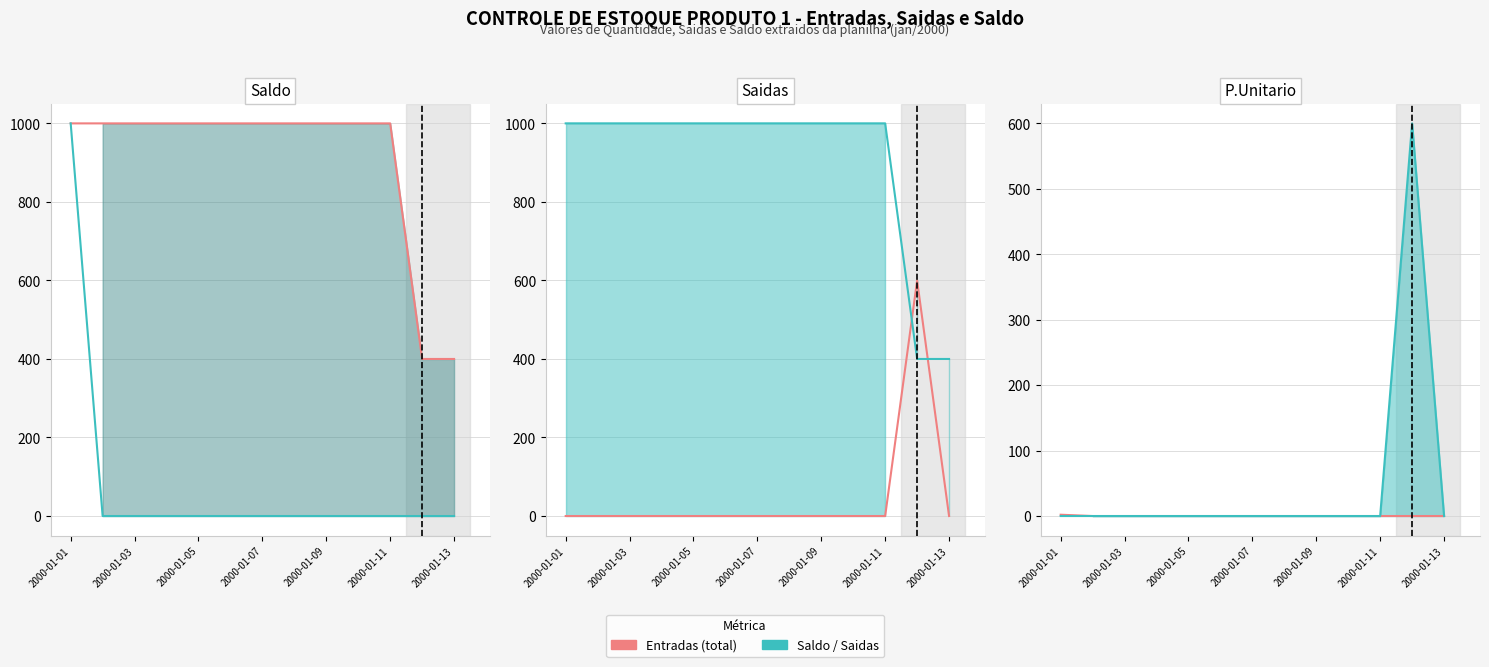

What is the label of the 8th point from the right?

2000-01-11